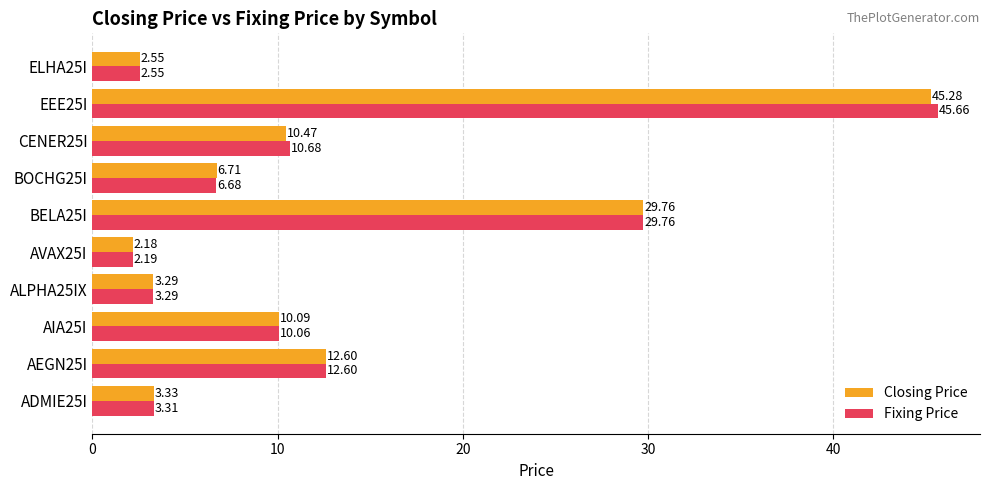

At how many categories does at least one series exceed 9?

5